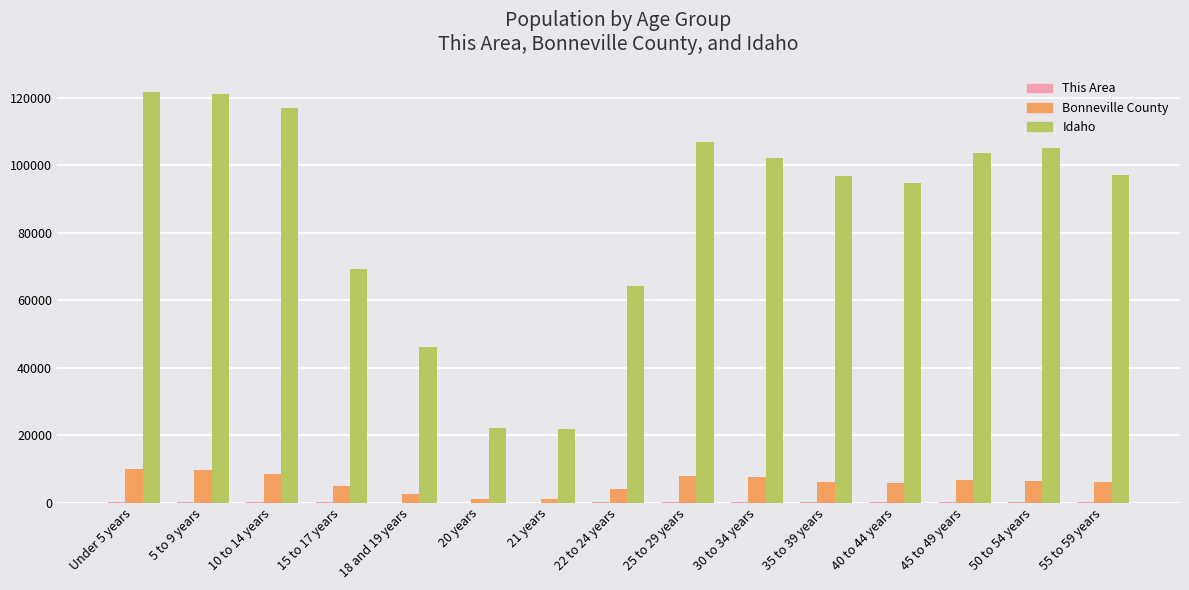

The value of Idaho at 50 to 54 years is 104977. True or false?

True